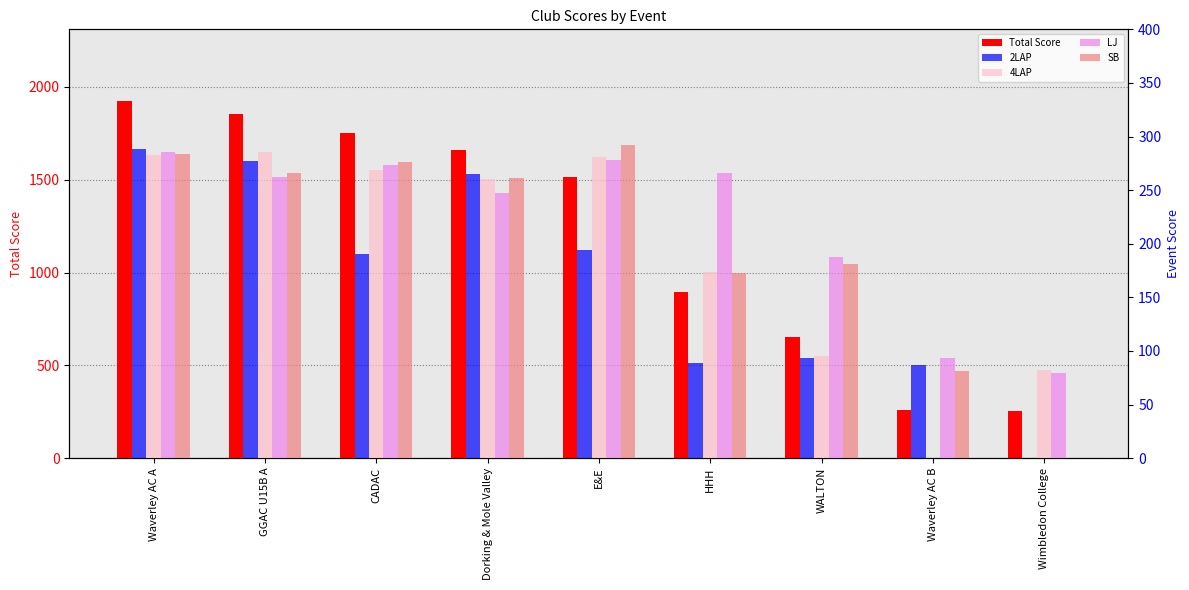

Between Waverley AC B and Wimbledon College, which series saw the biggest shift?

2LAP